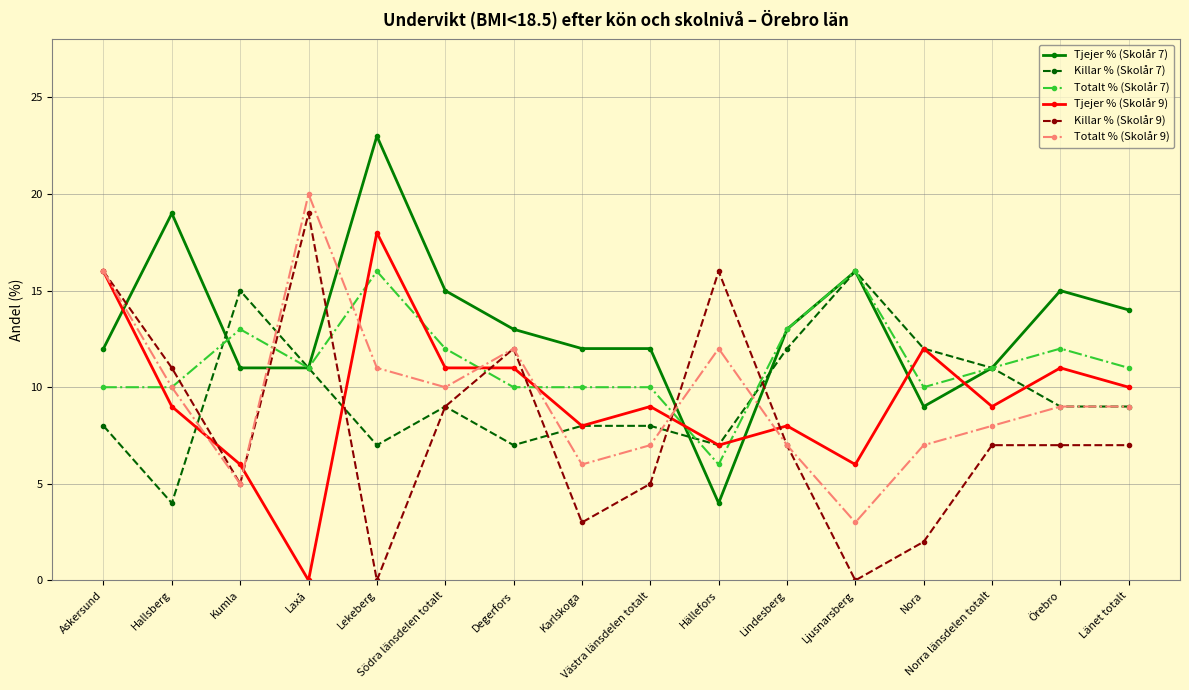

At which category is the sum across all series the highest?

Askersund